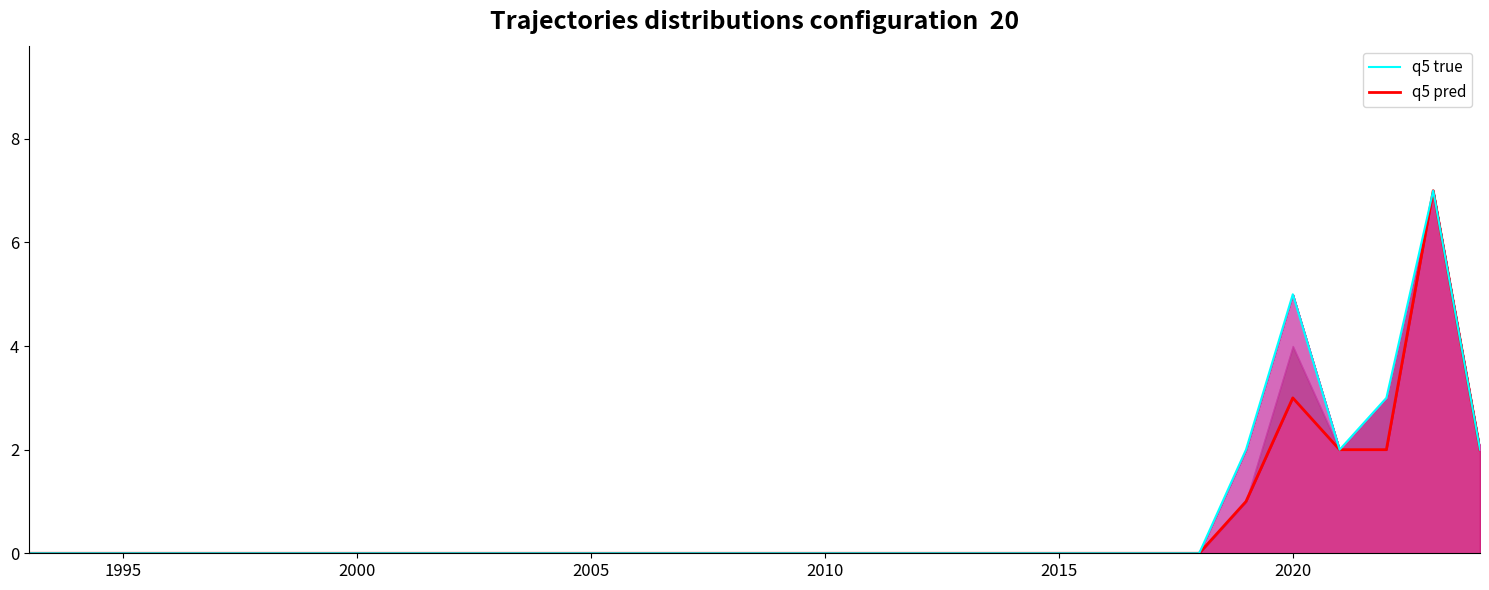

How many lines are shown in the chart?

2